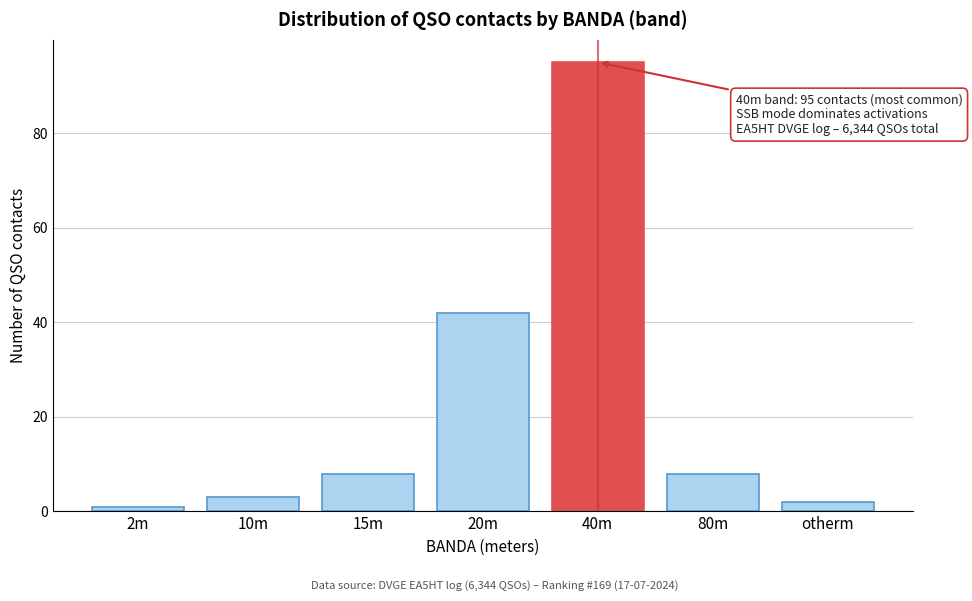

Reading right to left, what are all the values shown in this chart?

otherm=2	80m=8	40m=95	20m=42	15m=8	10m=3	2m=1